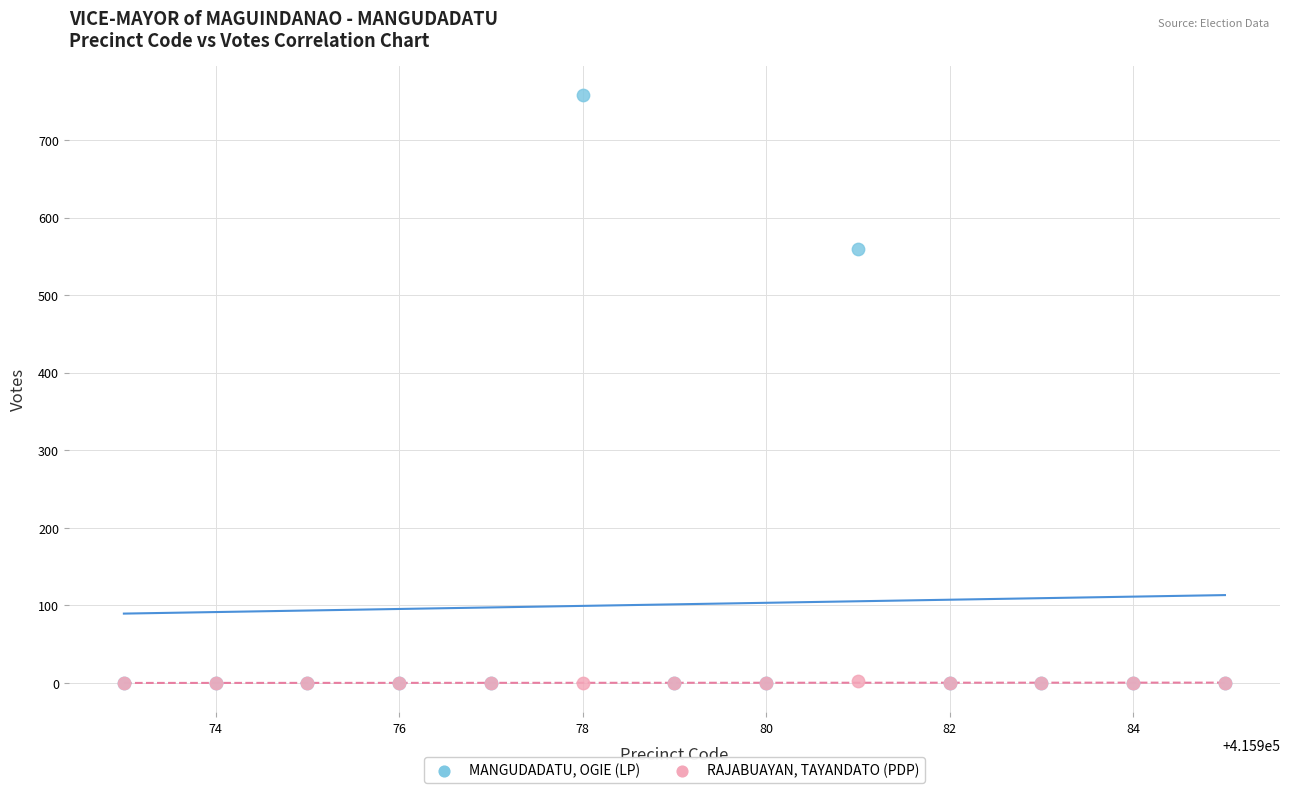

Across all series, what Y value is closest to 379?

560